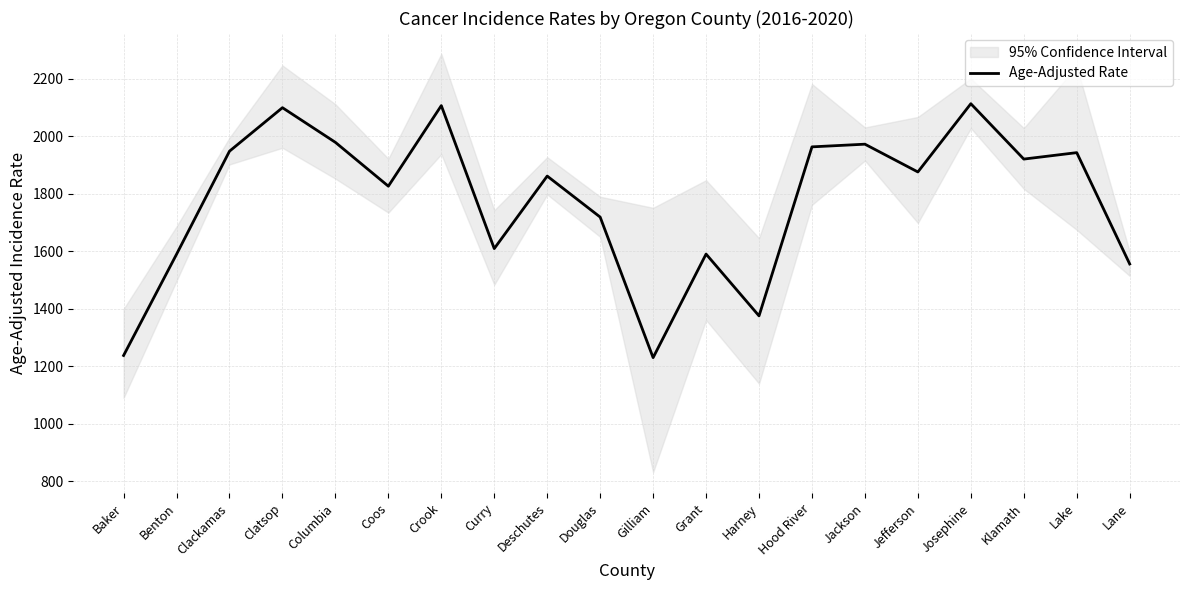

What is the smallest value displayed?

1229.2